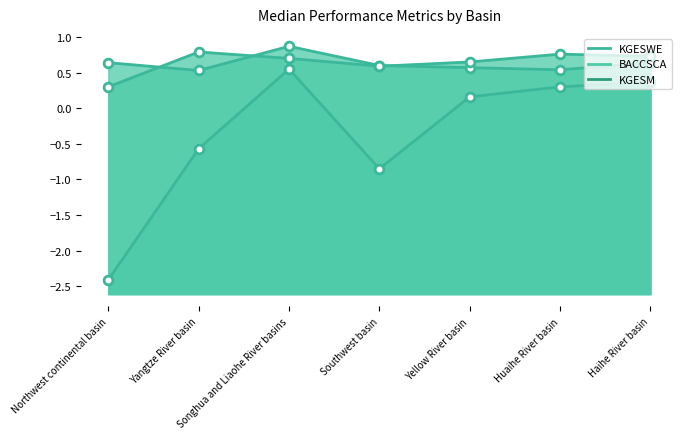

Is the value of BACCSCA at Yangtze River basin greater than the value of KGESM at Yangtze River basin?

No